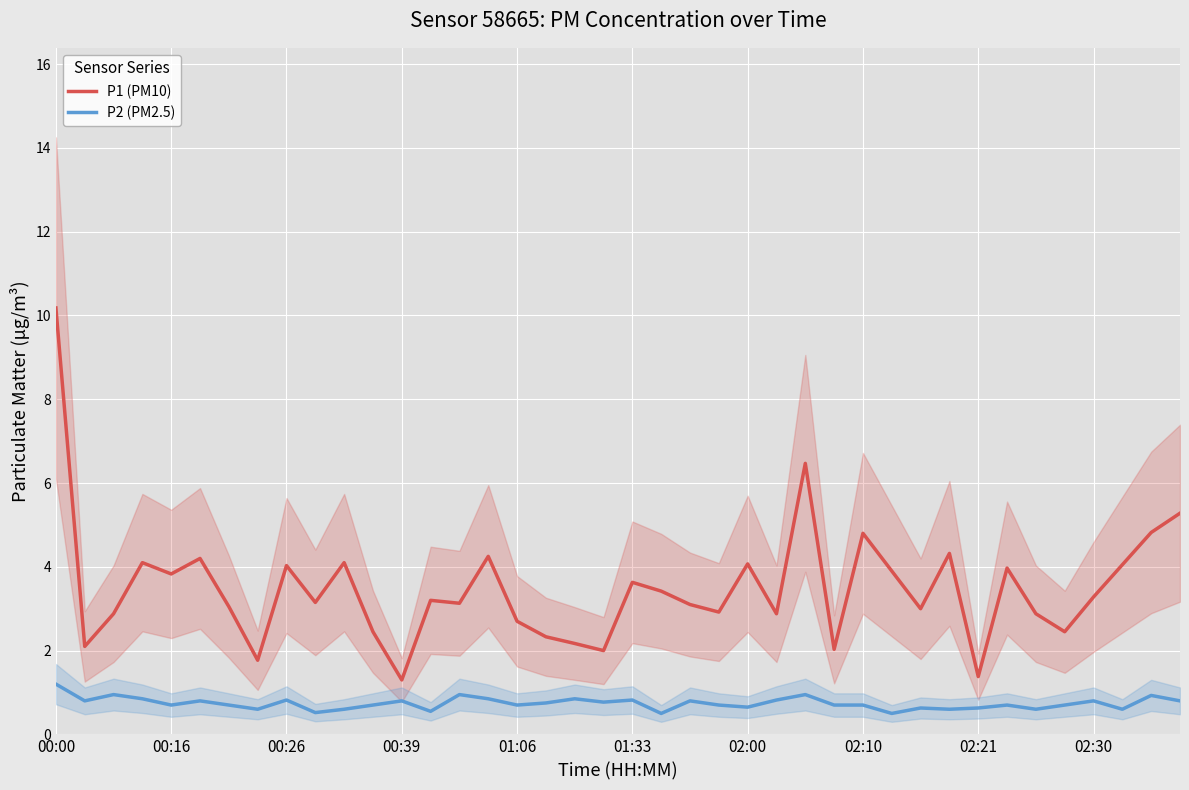

True or false: P1 (PM10) and P2 (PM2.5) cross at least once.

False